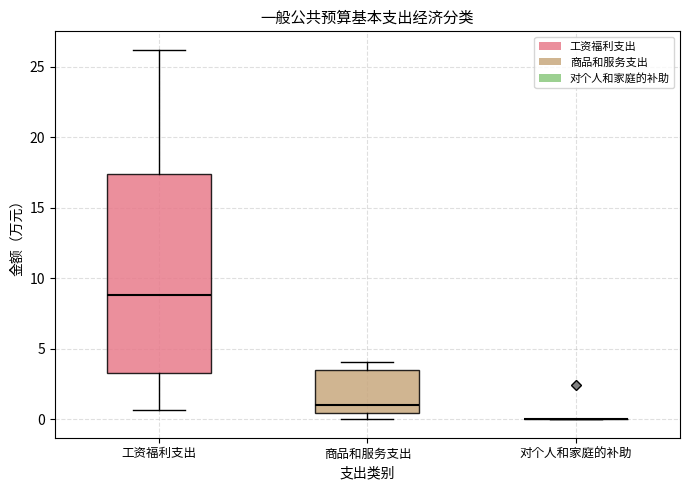

Reading left to right, read every box against the y-axis: the position of its median line, the range the box covers, and the ends of its whiskers. The values are not printed on the chart, so give them approximately, as read against the axis.

工资福利支出: median 9.0, box 3.5 to 17.5, whiskers 0.5 to 26.0
商品和服务支出: median 1.0, box 0.5 to 3.5, whiskers 0.0 to 4.0
对个人和家庭的补助: box collapsed to a line at 0.0, whiskers 0.0 to 0.0